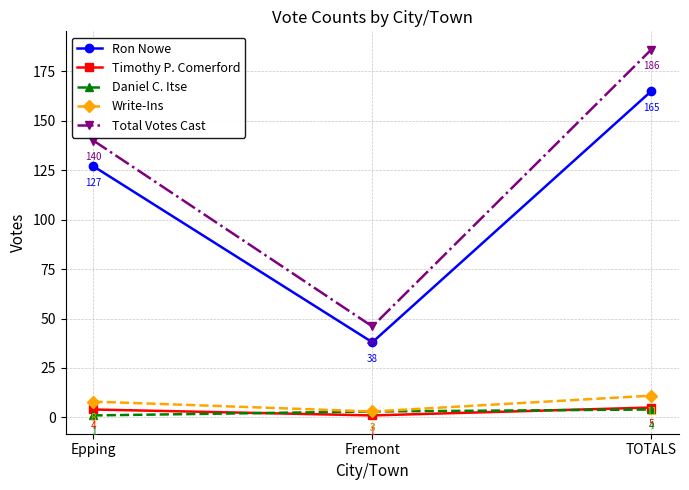

What are all the series names shown in the legend?

Ron Nowe, Timothy P. Comerford, Daniel C. Itse, Write-Ins, Total Votes Cast